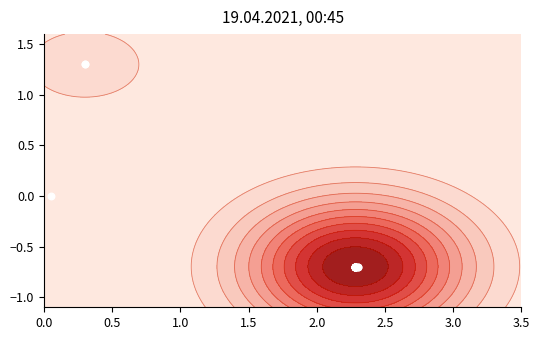

Reading right to left, extract all data points from this chart.

0.0	-0.7	-0.7	-0.7	-0.7	-0.7	-0.7	-0.7	-0.7	-0.7	-0.7	-0.7	-0.7	-0.7	-0.7	-0.7	-0.7	-0.7	1.3	1.3